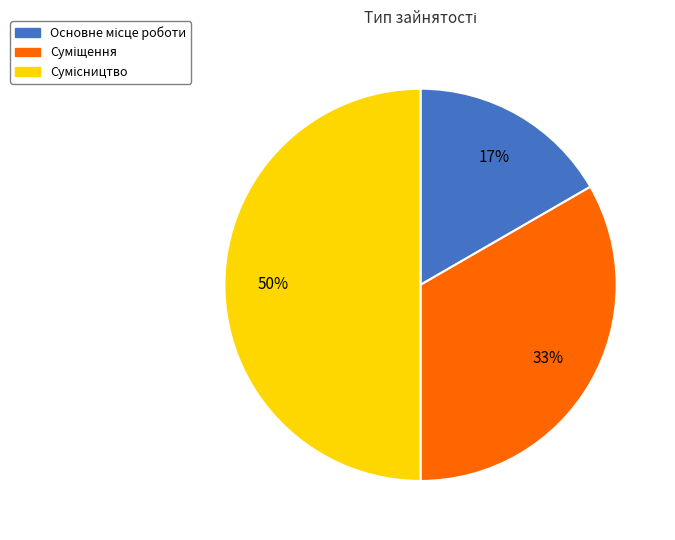

To the nearest percent, what is the average slice percentage?

33%